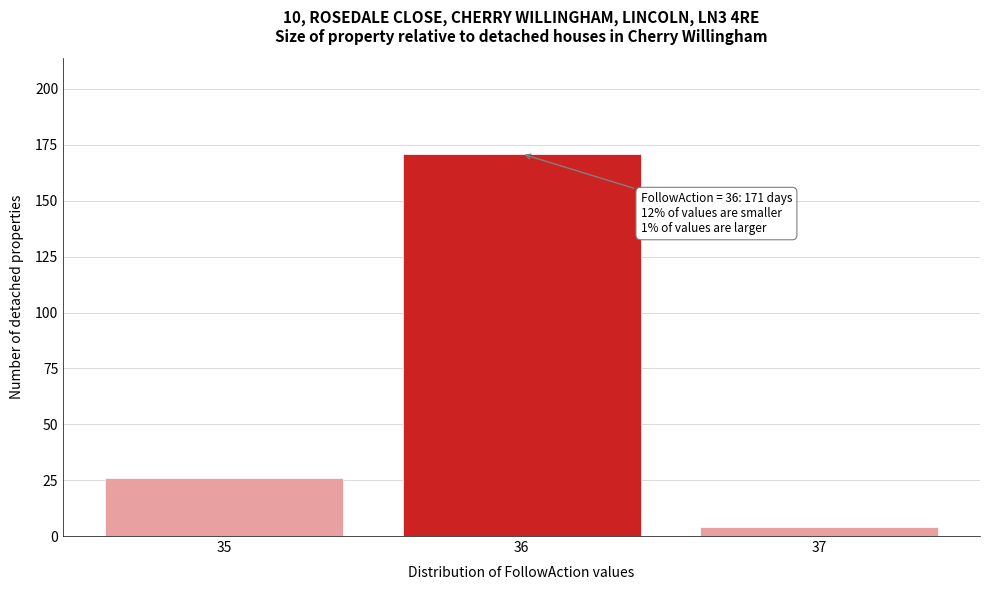

Over which range of the x-axis is the bar tallest?

35.5 to 36.5